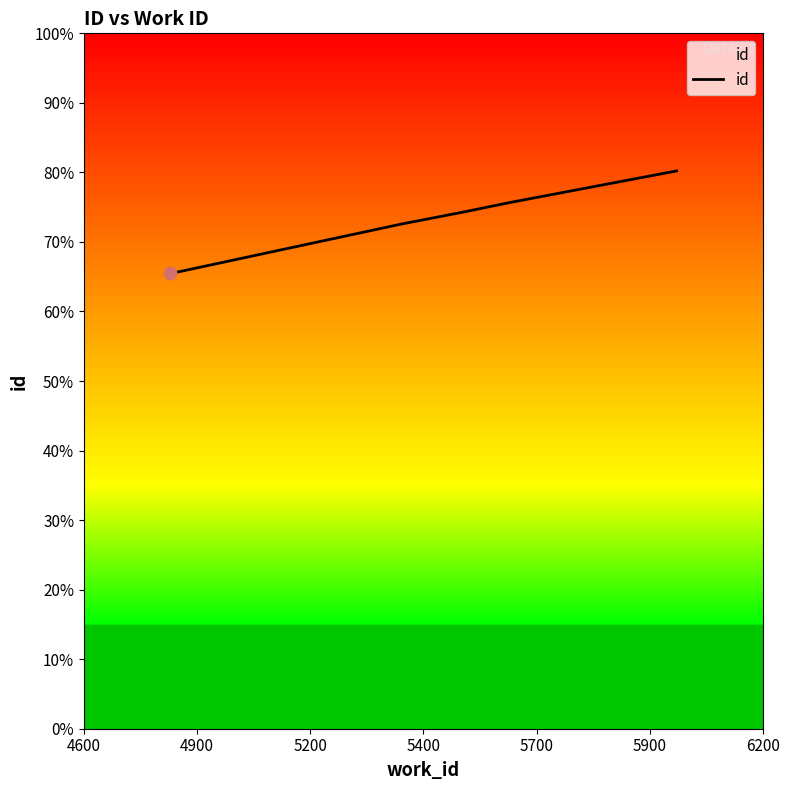

What is the change in value from 4600 to 5700?

+2015